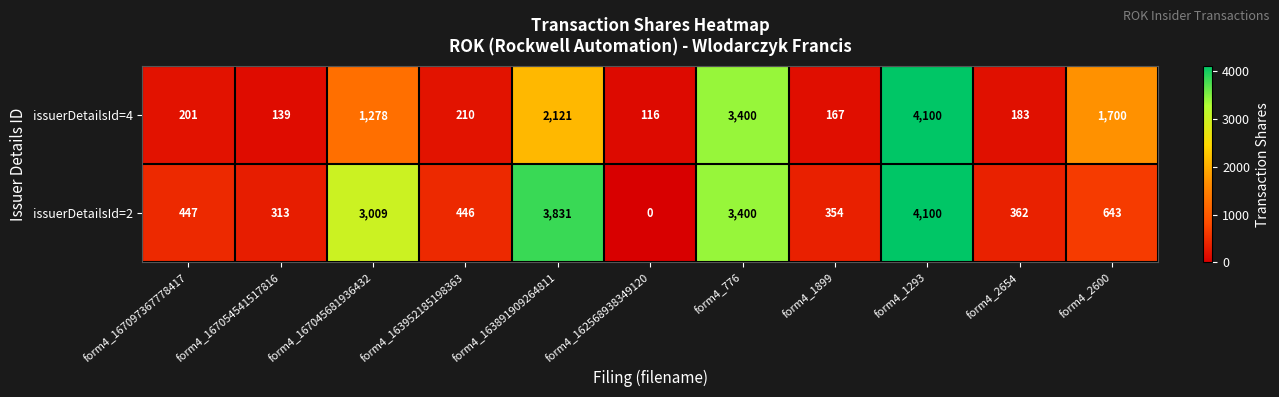

At which label is issuerDetailsId=4 closest to 2108?

form4_163891909264811